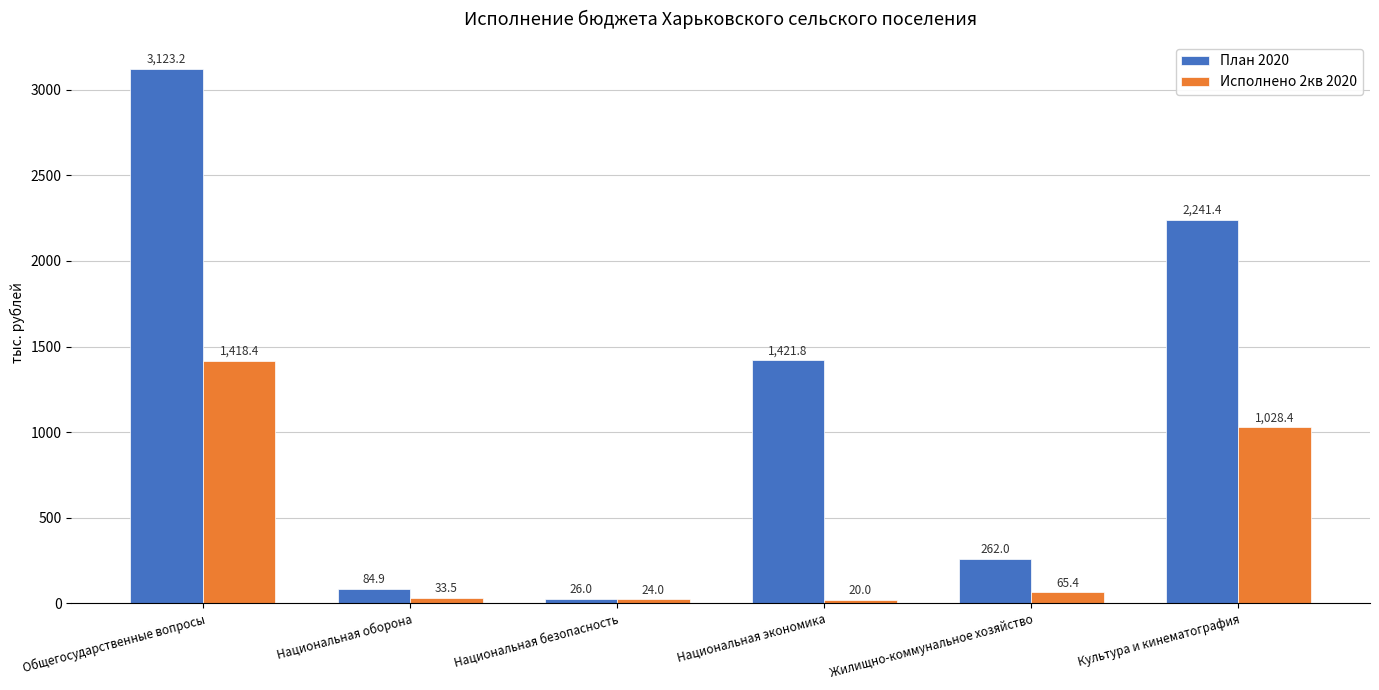

Rank the series by their maximum value, from lowest to highest.

Исполнено 2кв 2020, План 2020